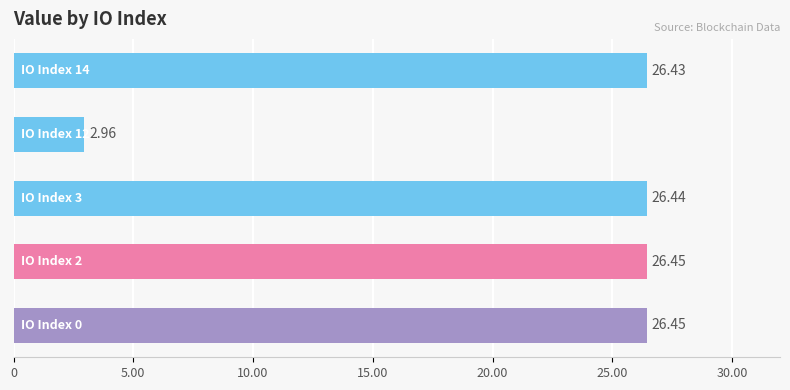

What is the average value?

21.7